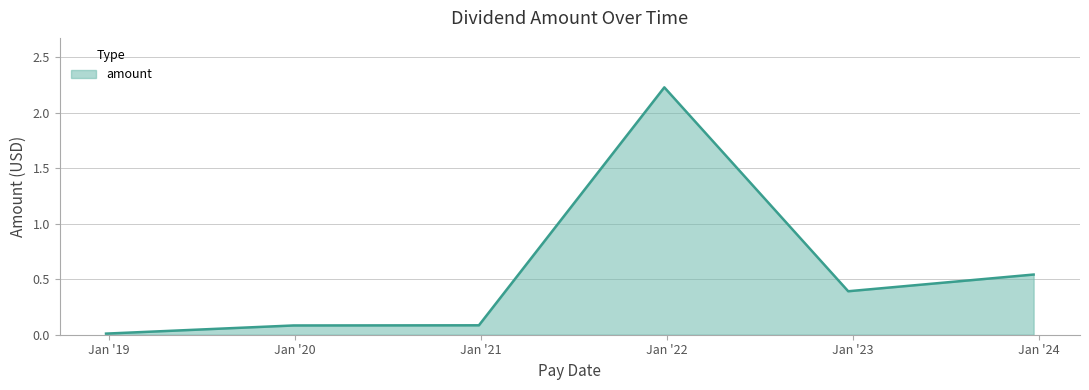

What is the difference between the maximum and second lowest values?

2.1